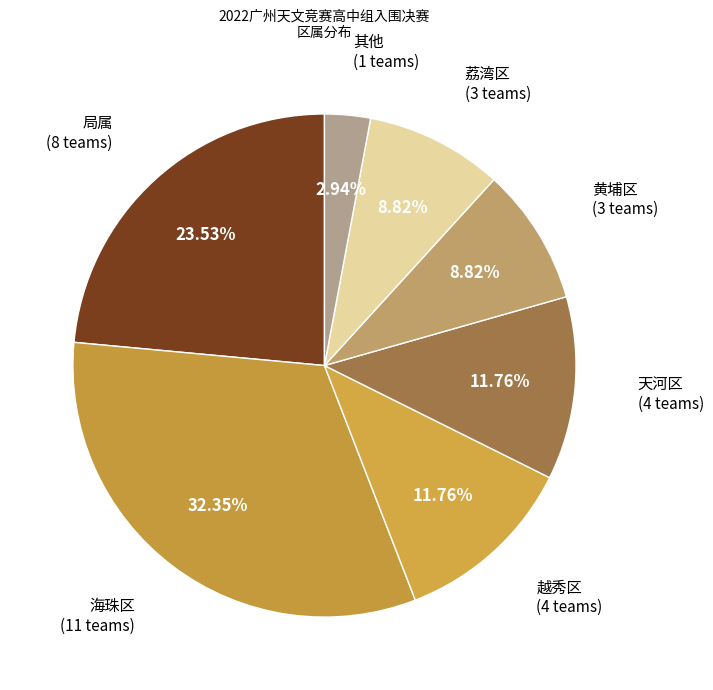

How many segments does this pie chart have?

7